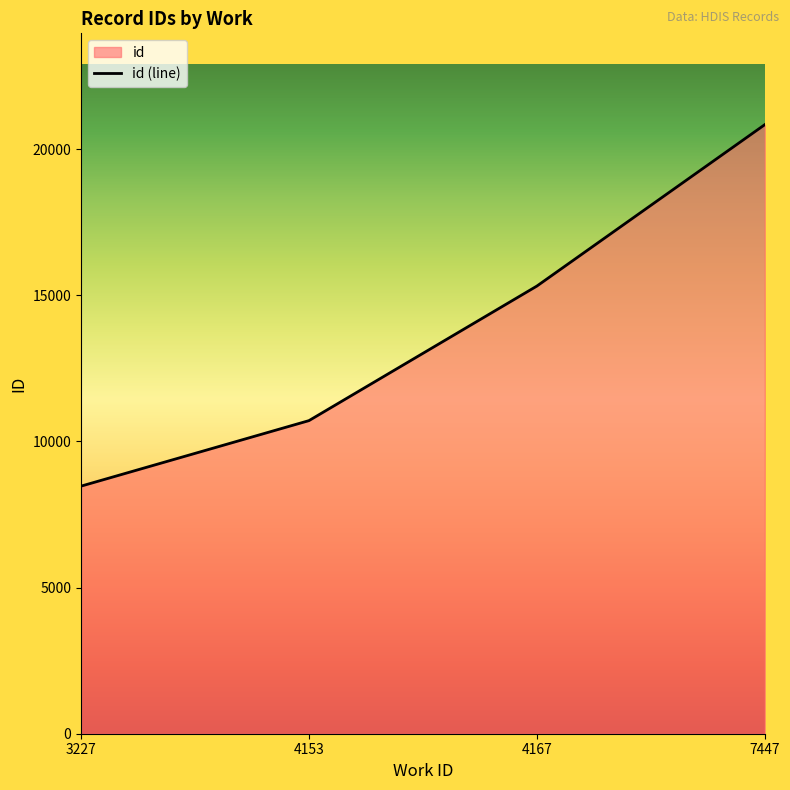

What is the smallest value displayed?

8472.0